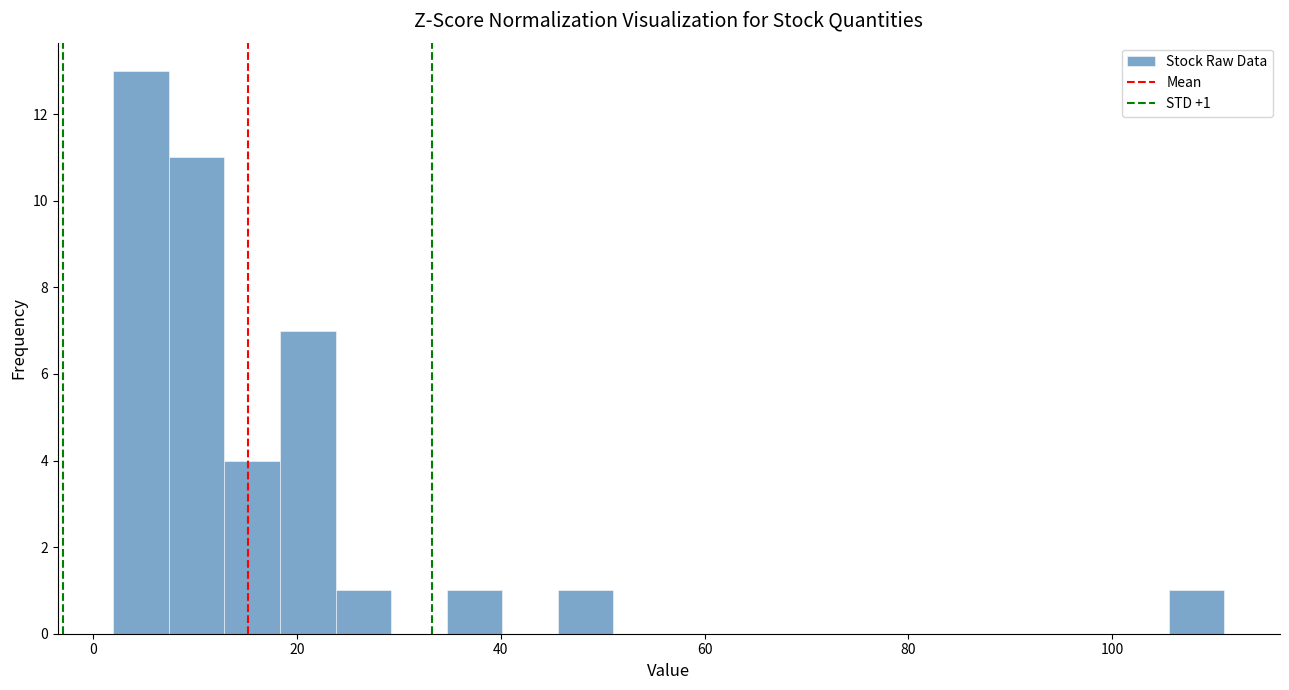

Read against the x-axis, roughly where is the centre of the tallest bar?

4